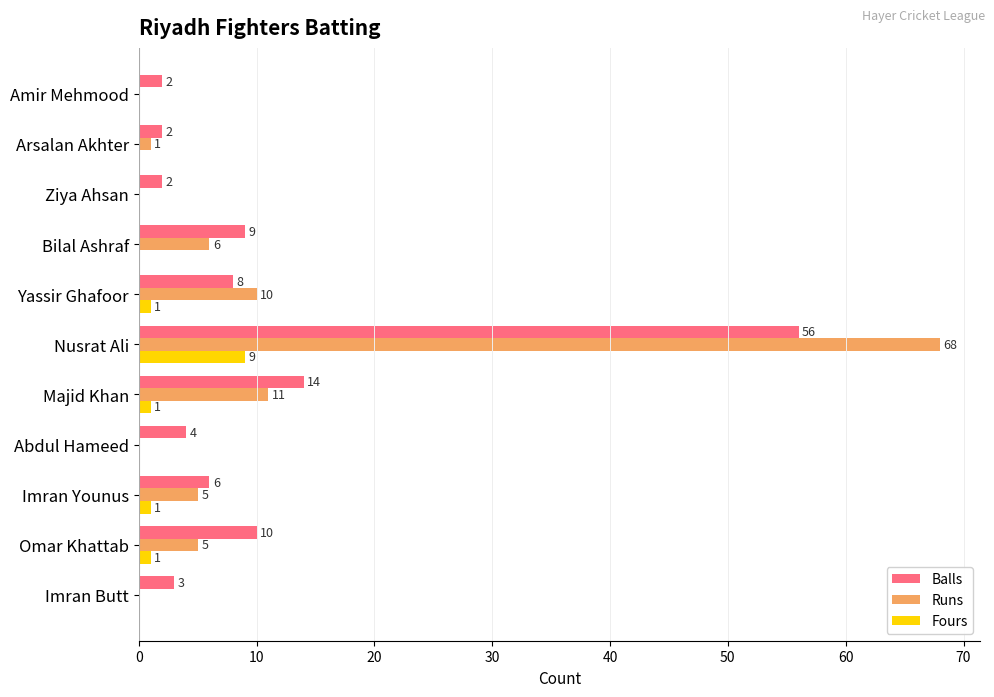

How many values in Fours are above zero?

5